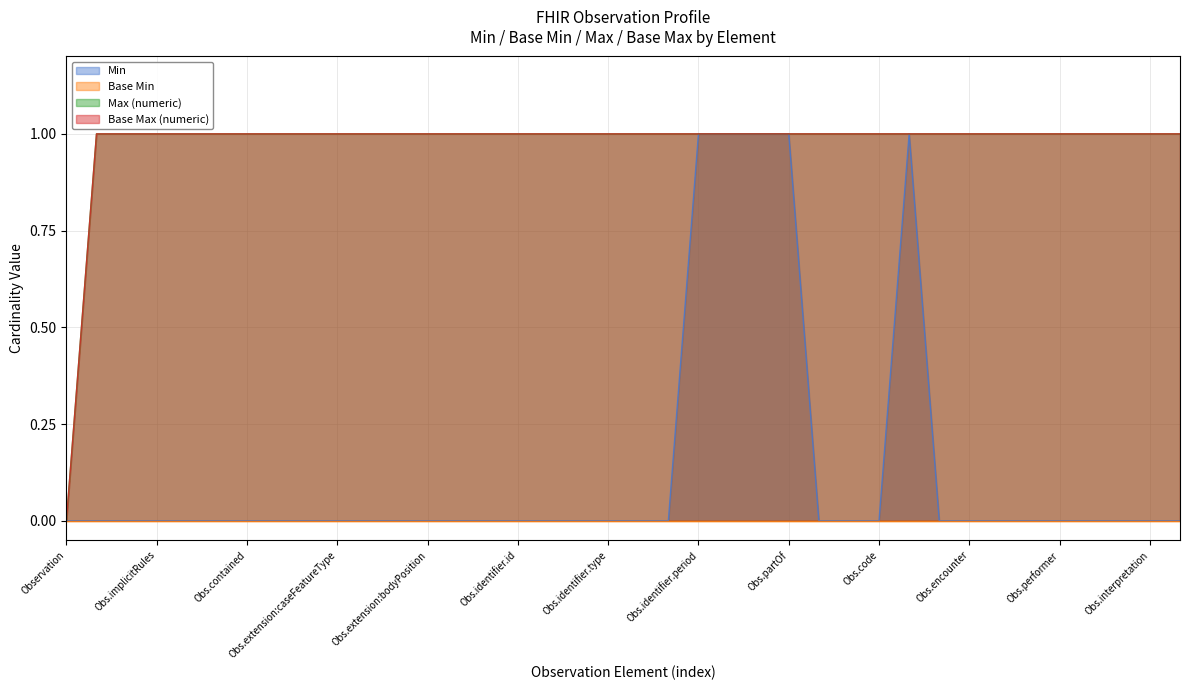

What is the difference between the second highest and second lowest values in the Min series?

1